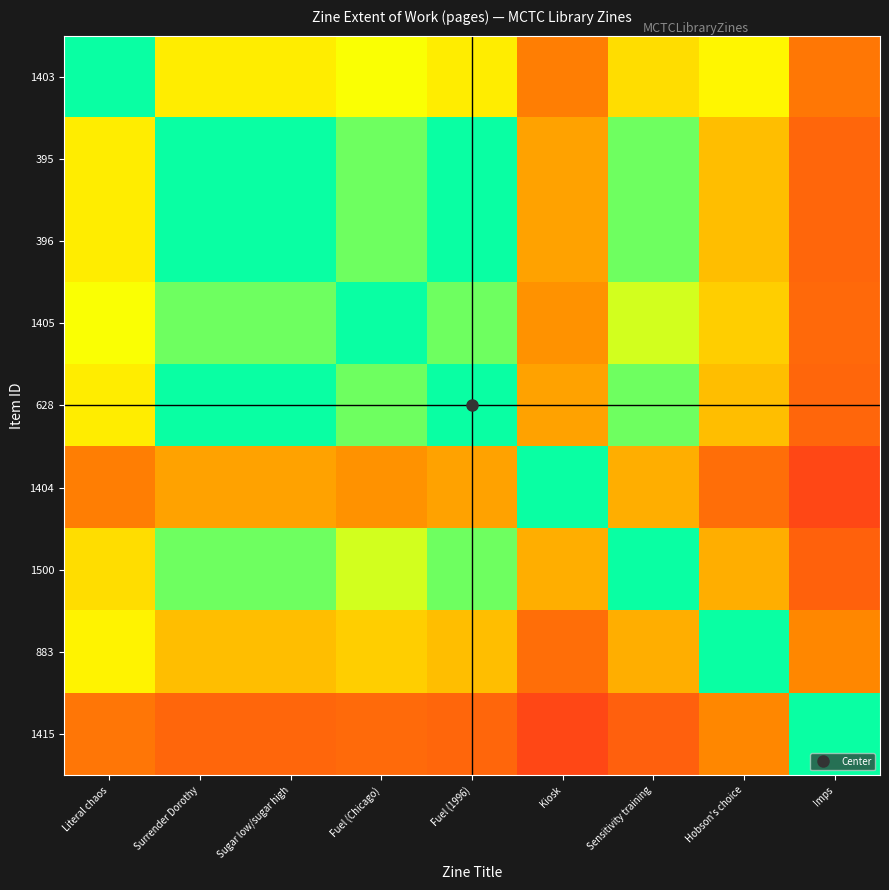

What is the difference between the highest and lowest values at Hobson's choice?

47.4